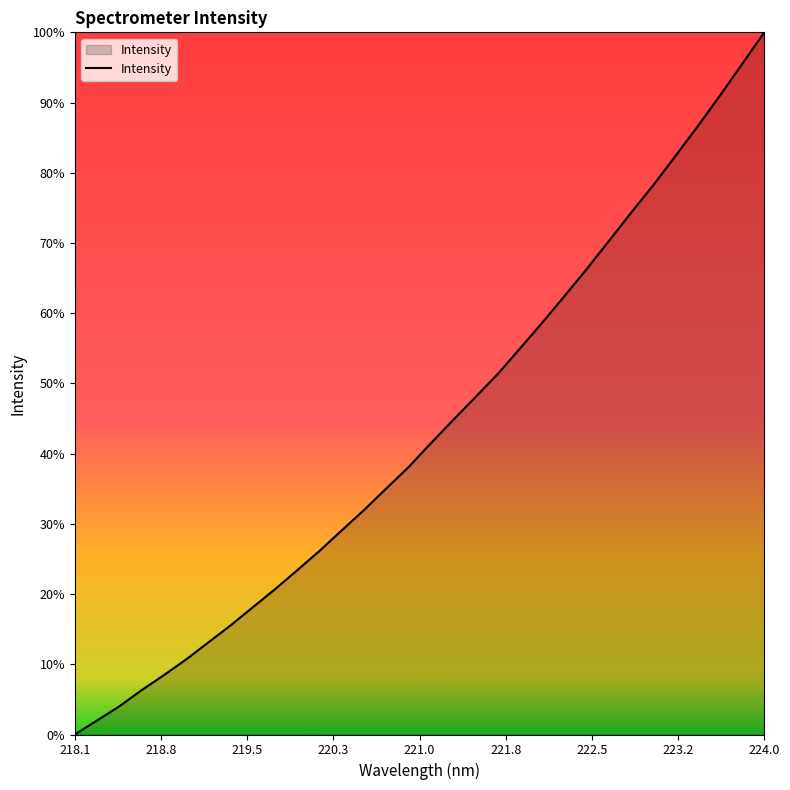

Does the chart have visible grid lines?

No